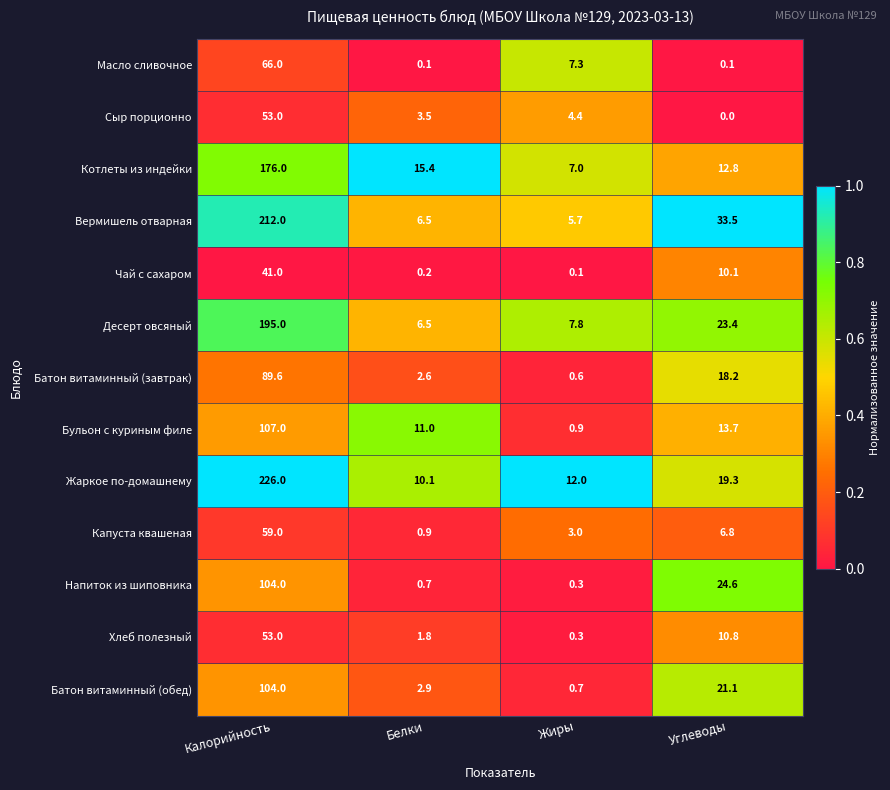

Rank the series at Углеводы from lowest to highest value.

Сыр порционно, Масло сливочное, Капуста квашеная, Чай с сахаром, Хлеб полезный, Котлеты из индейки, Бульон с куриным филе, Батон витаминный (завтрак), Жаркое по-домашнему, Батон витаминный (обед), Десерт овсяный, Напиток из шиповника, Вермишель отварная